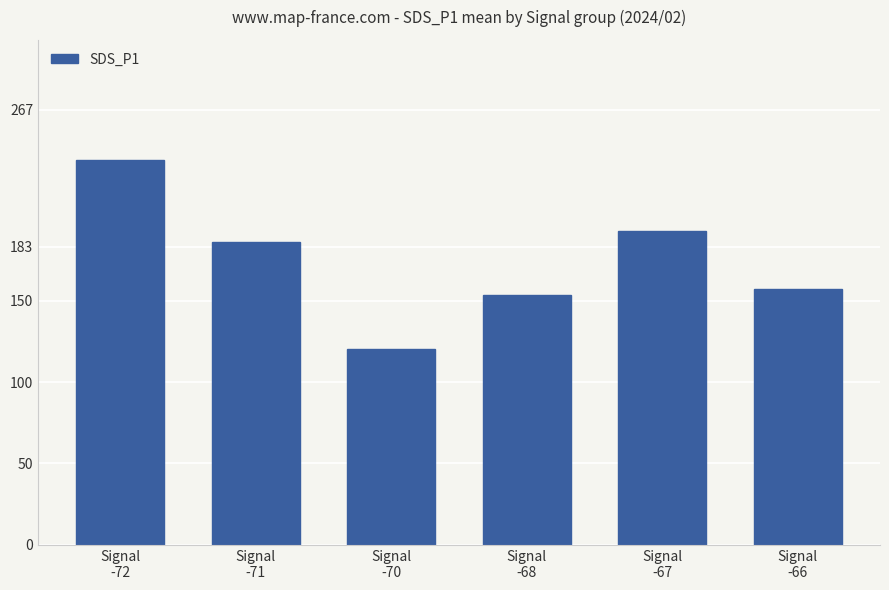

List the labels in order of value, smallest first.

Signal
-70, Signal
-68, Signal
-66, Signal
-71, Signal
-67, Signal
-72